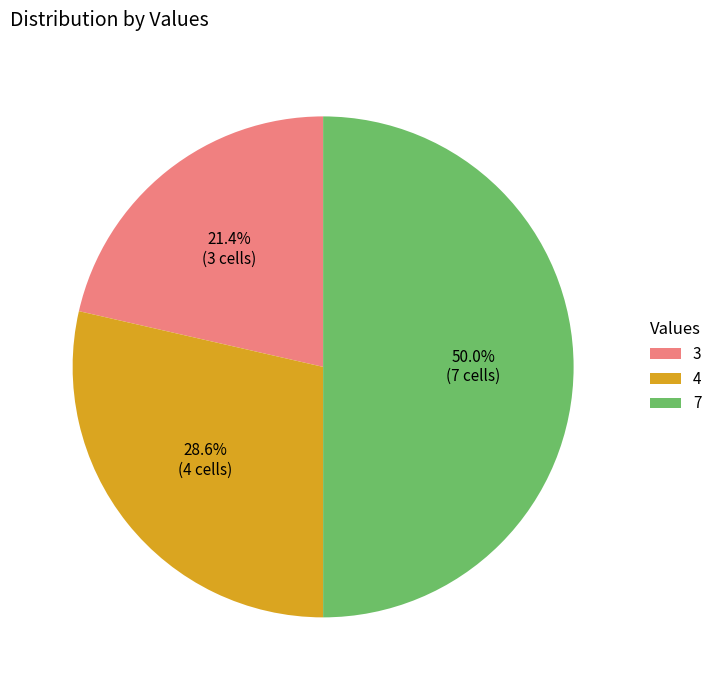

Approximately how many times larger is the value at 7 compared to 3?

2.3